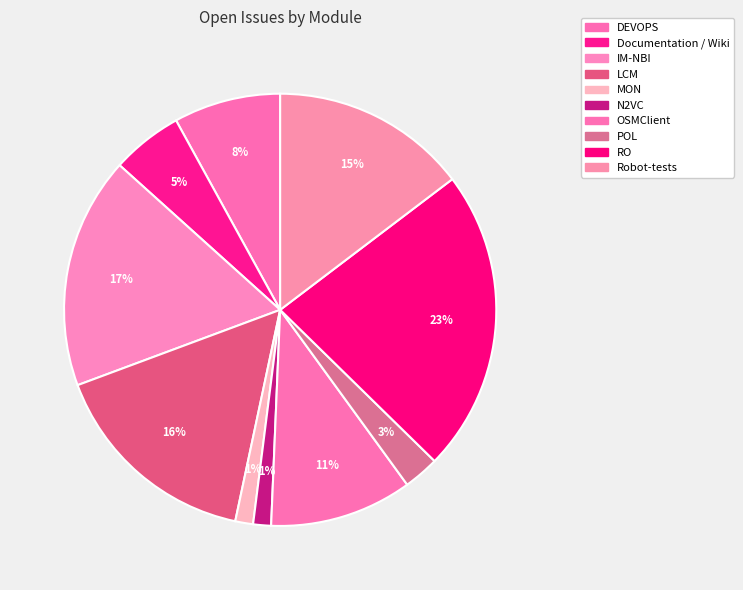

Count the number of slices in the pie.

10